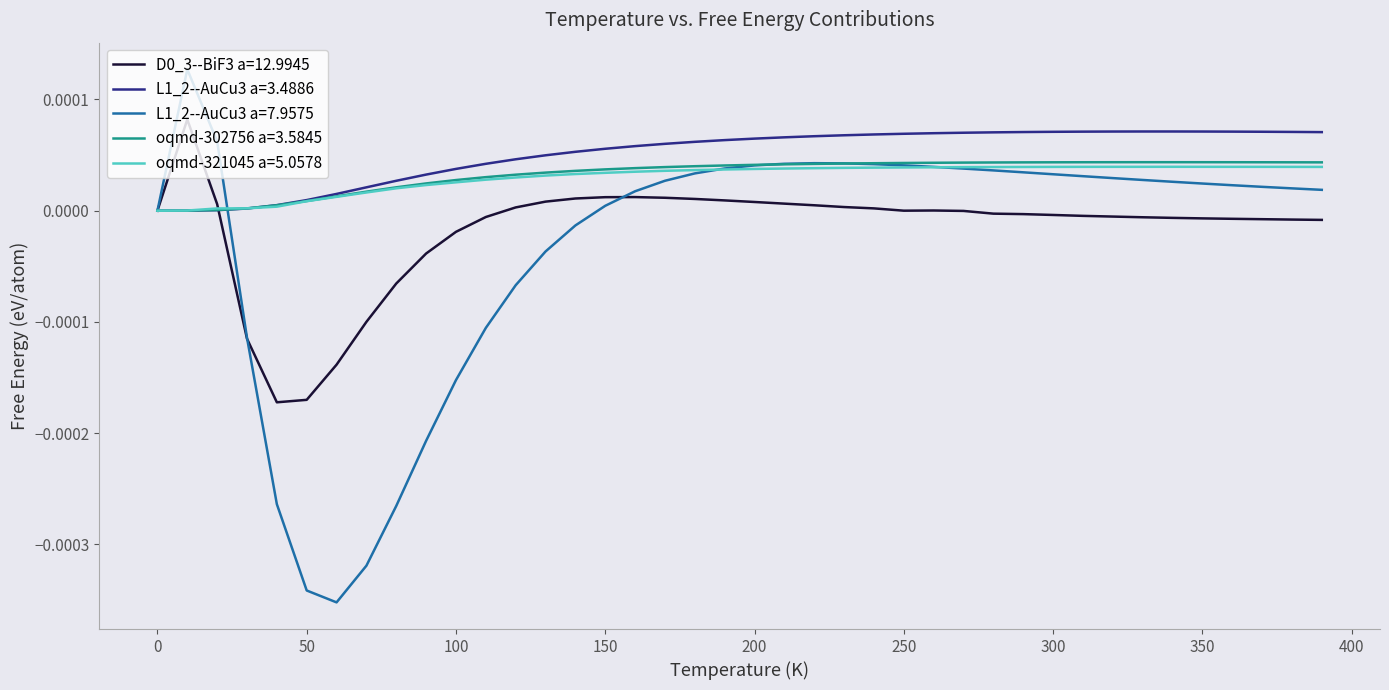

How many lines are shown in the chart?

5